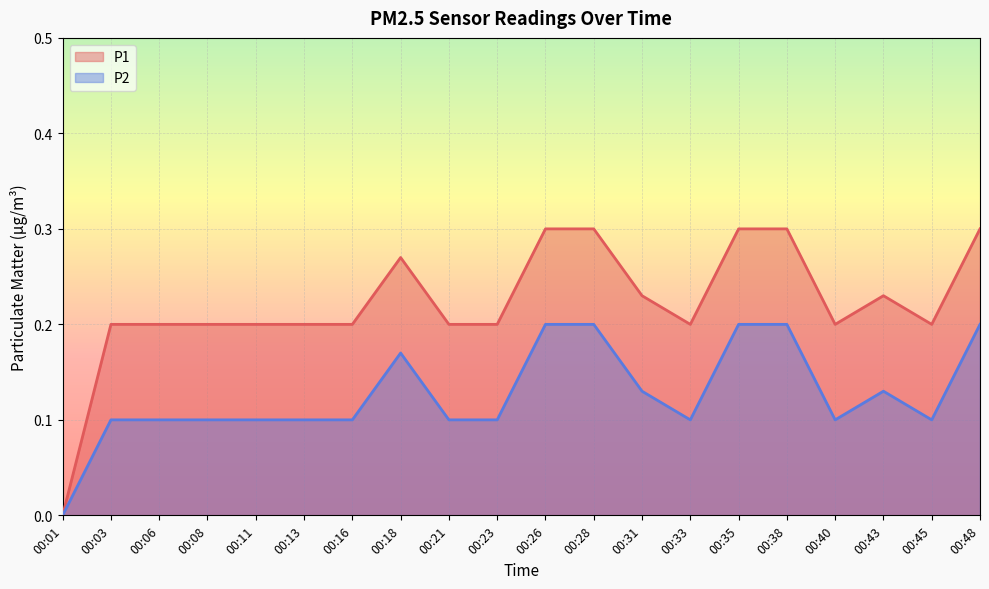

What is the total value across all series at 00:16?

0.3